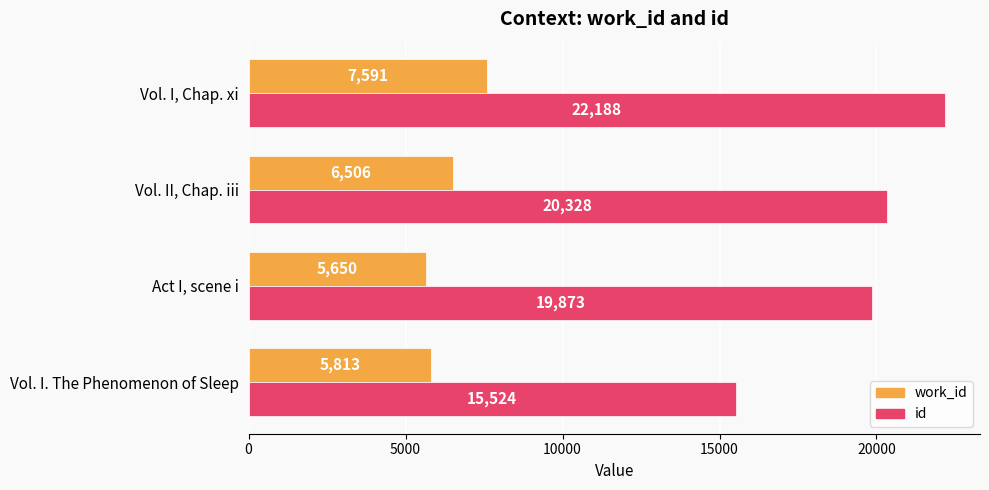

What is the average value of the work_id series?

6390